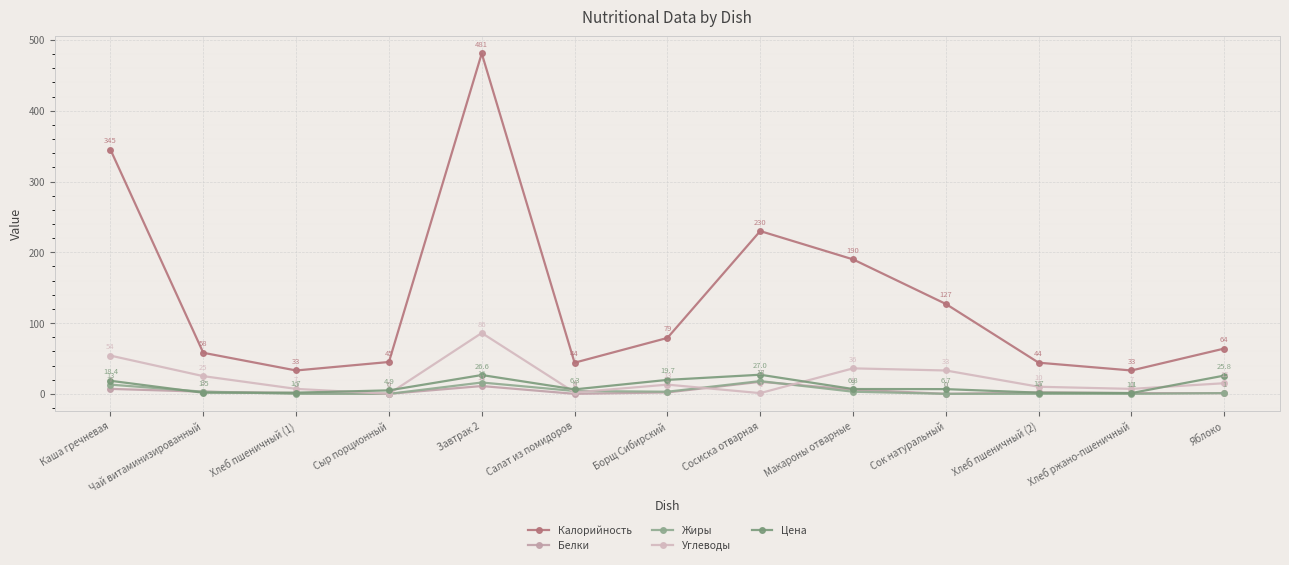

How many lines are shown in the chart?

5